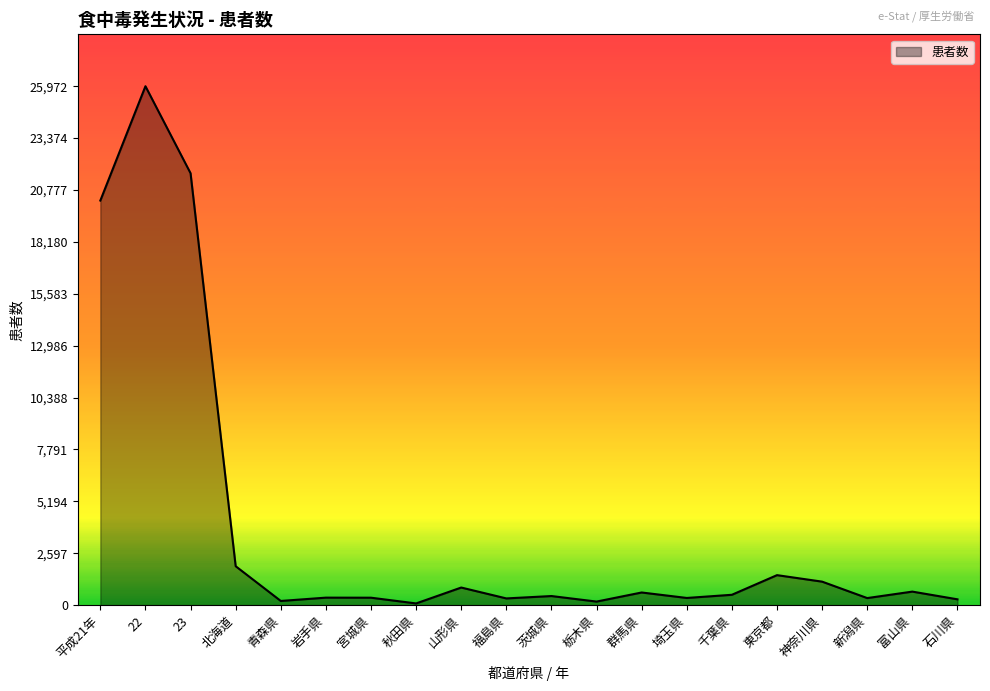

What is the maximum value shown in the chart?

25972